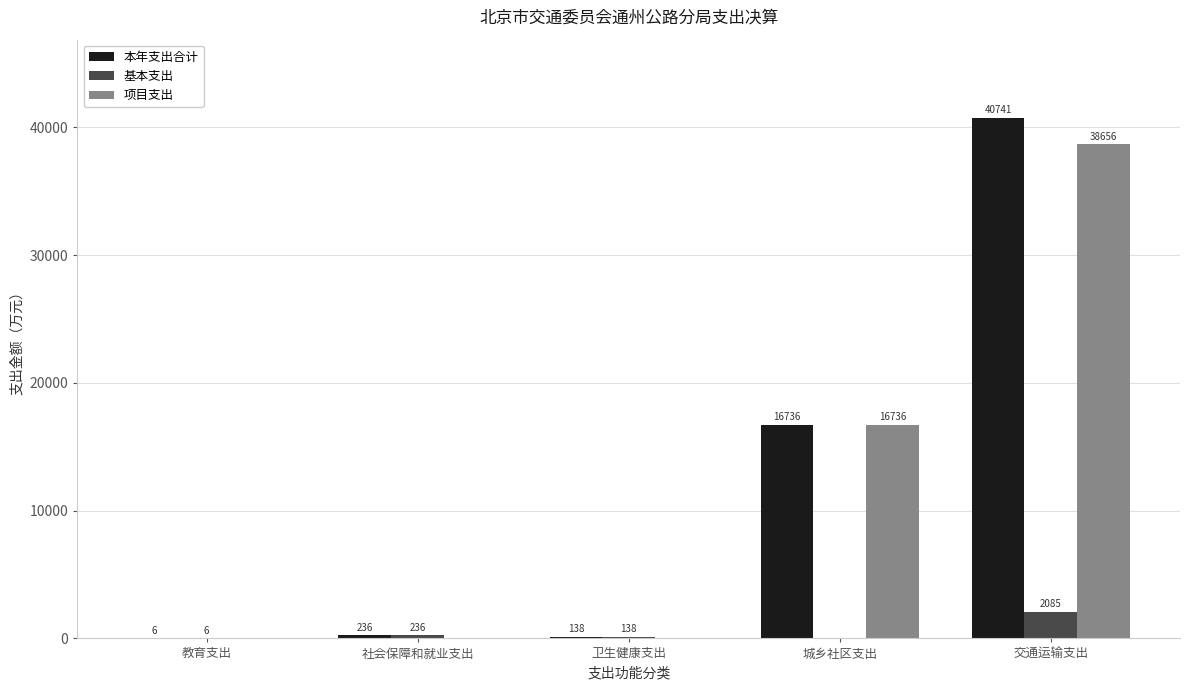

At which label does 项目支出 reach its peak?

交通运输支出